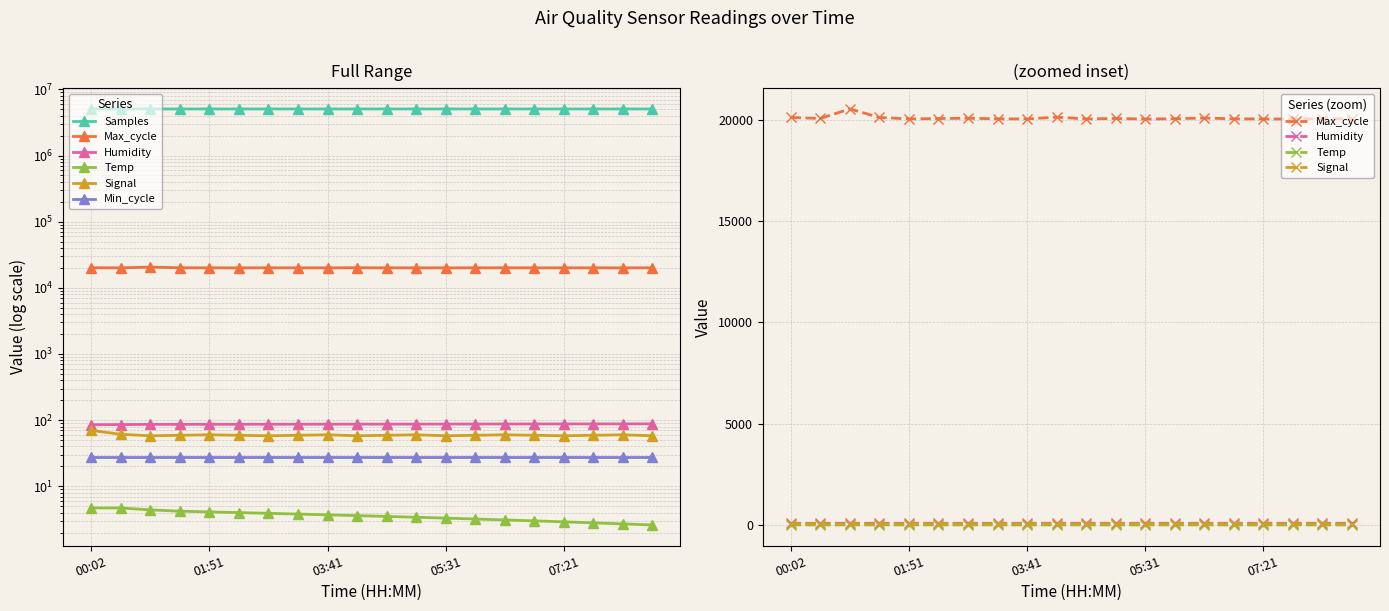

True or false: Temp and Min_cycle cross at least once.

False